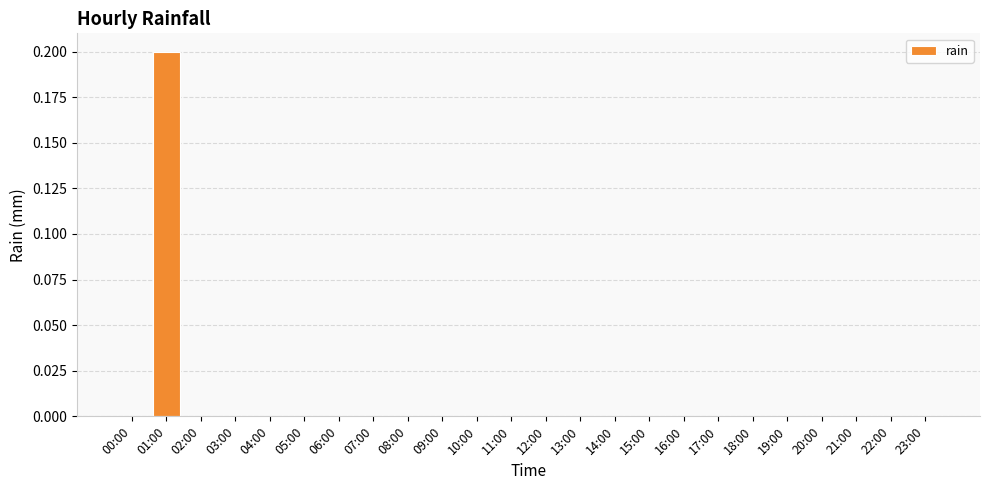

Reading left to right, what are all the values shown in this chart?

0.0	0.2	0.0	0.0	0.0	0.0	0.0	0.0	0.0	0.0	0.0	0.0	0.0	0.0	0.0	0.0	0.0	0.0	0.0	0.0	0.0	0.0	0.0	0.0